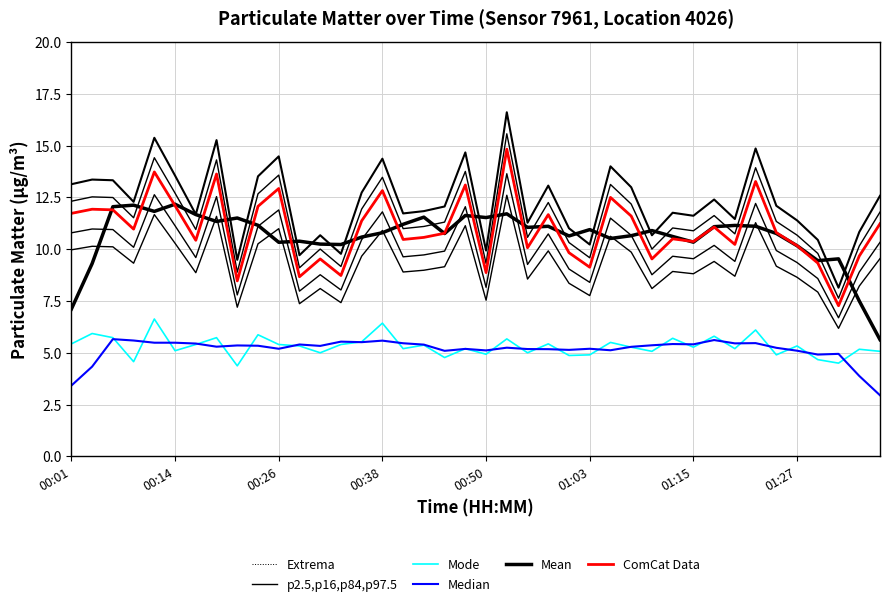

Which series has the largest range (max minus min)?

Extrema